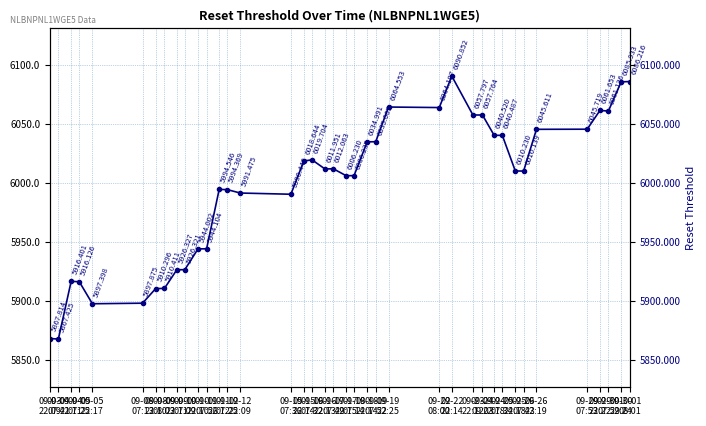

How many values are below 6010?

18